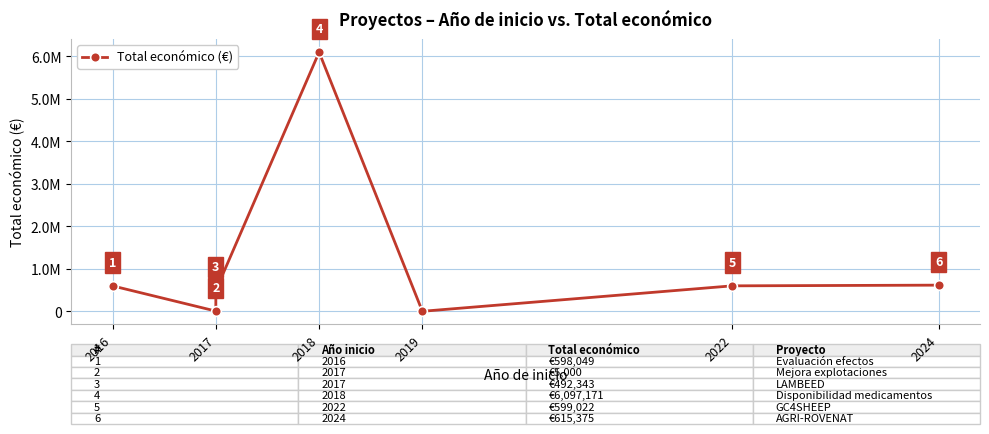

How many interior local peaks (higher than both neighbors) does the data have?

1